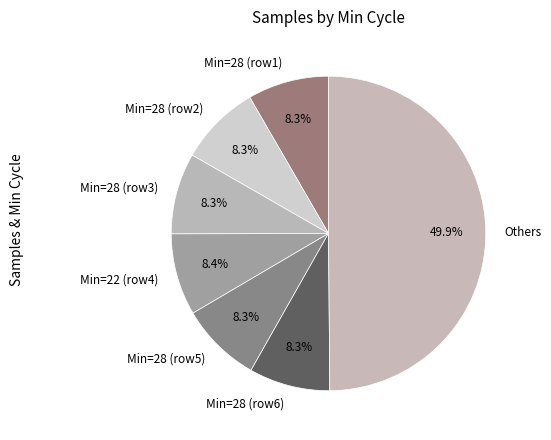

How many segments does this pie chart have?

7